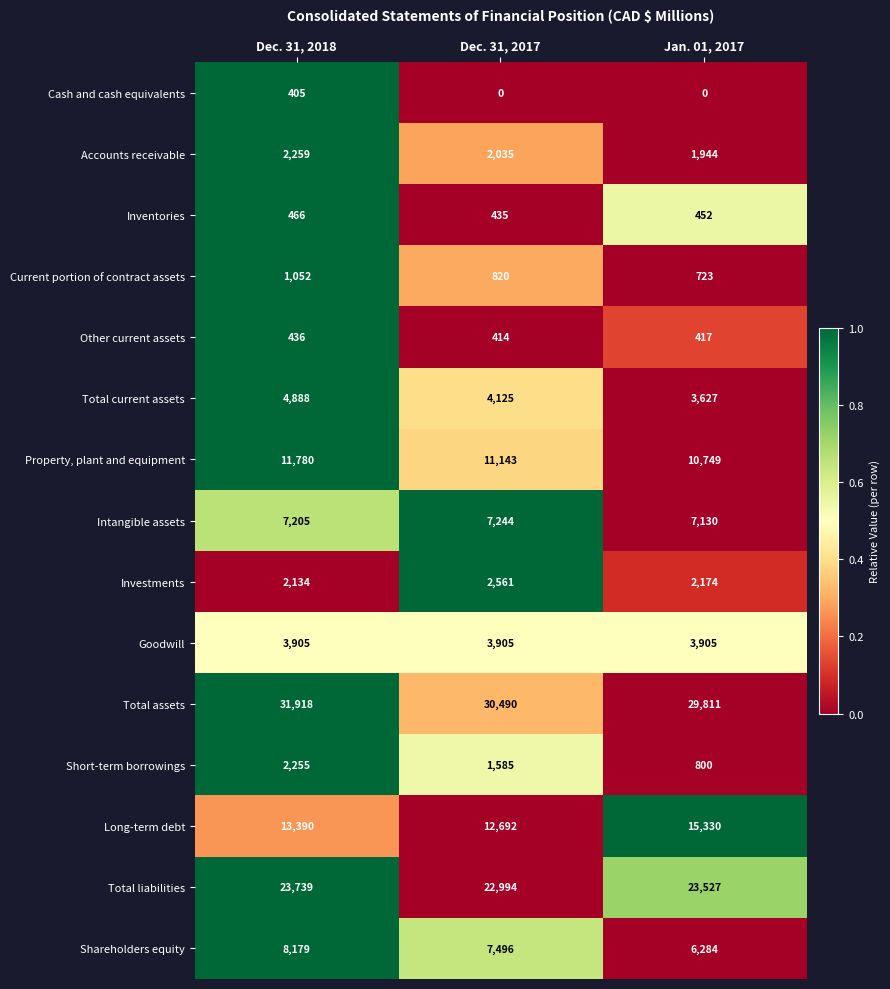

How many categories are shown in the chart?

3